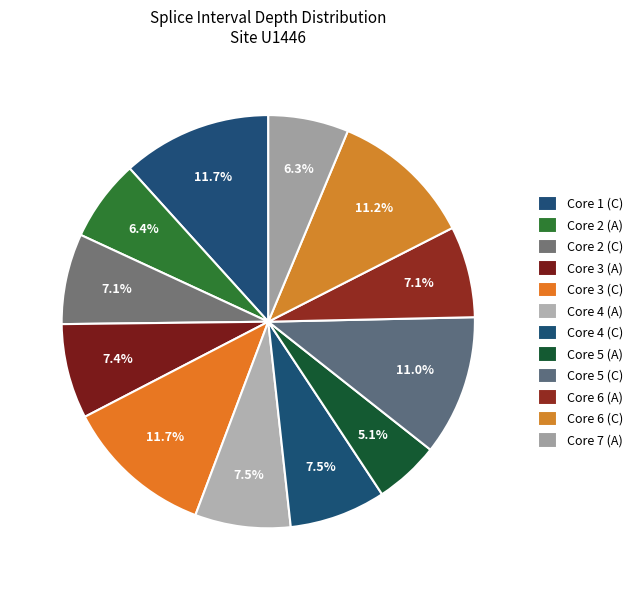

Which category has the biggest portion of the pie?

Core 1 (C)